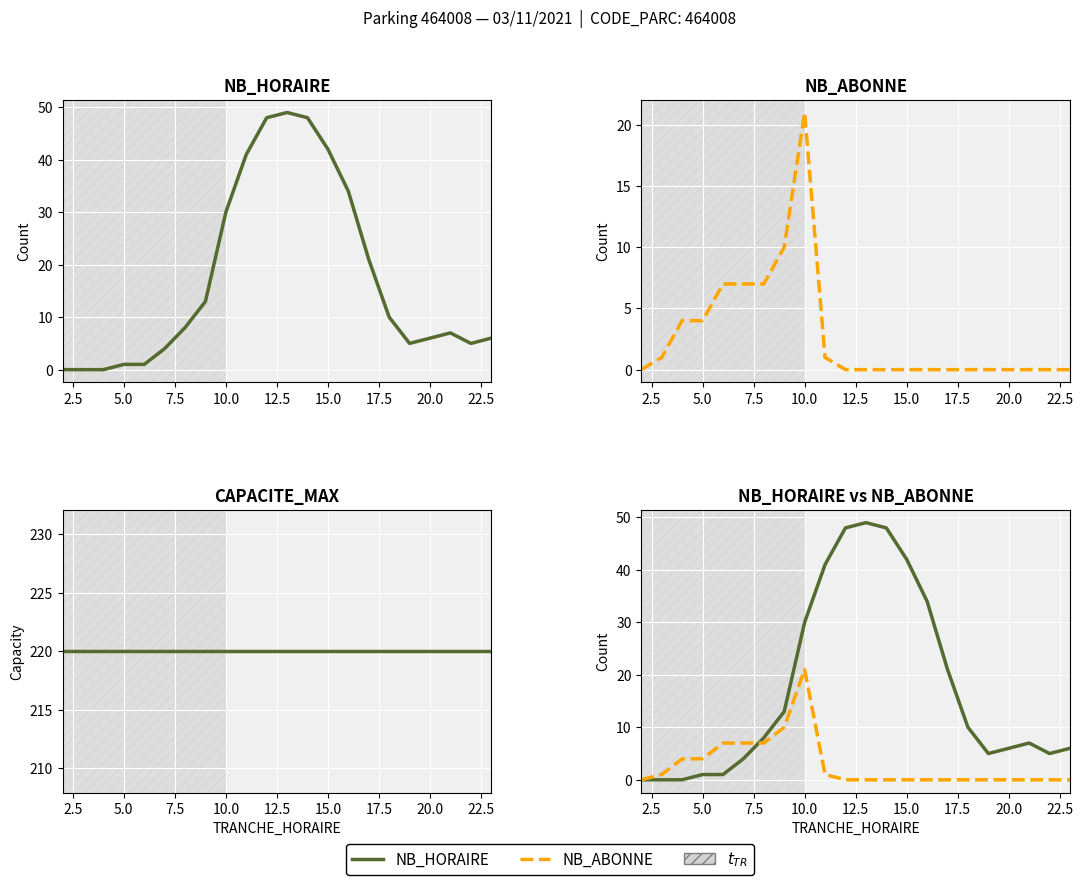

Which series has the largest range (max minus min)?

NB_HORAIRE